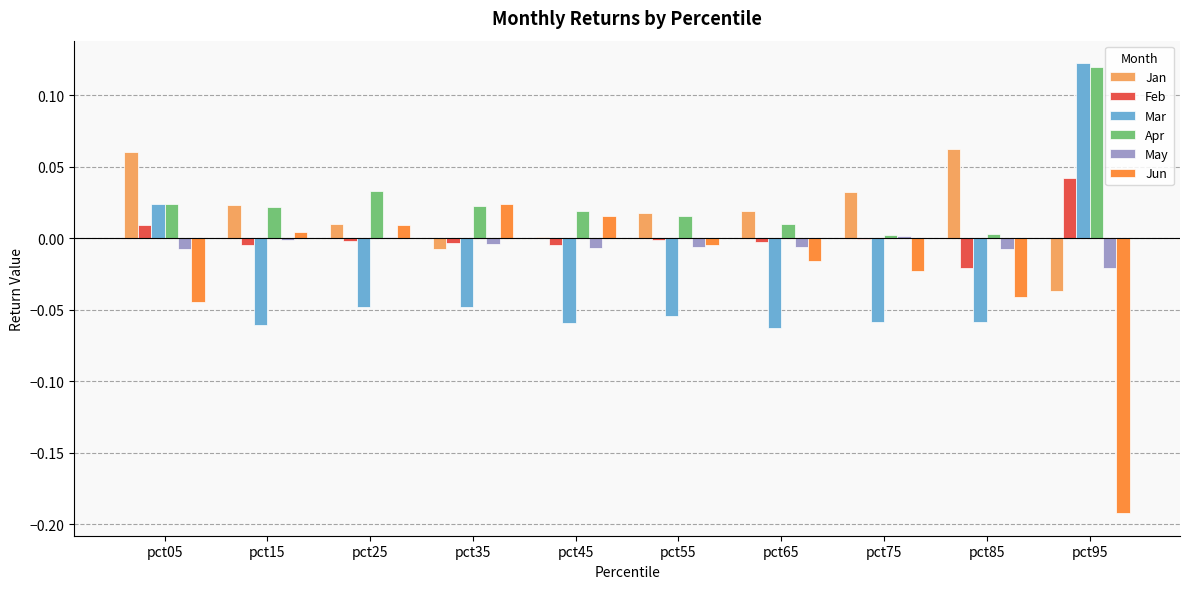

What are all the series names shown in the legend?

Jan, Feb, Mar, Apr, May, Jun